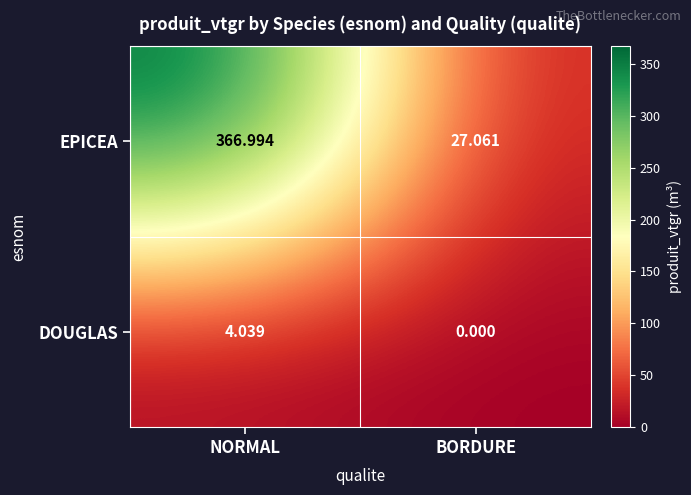

Between NORMAL and BORDURE, which series saw the biggest shift?

EPICEA